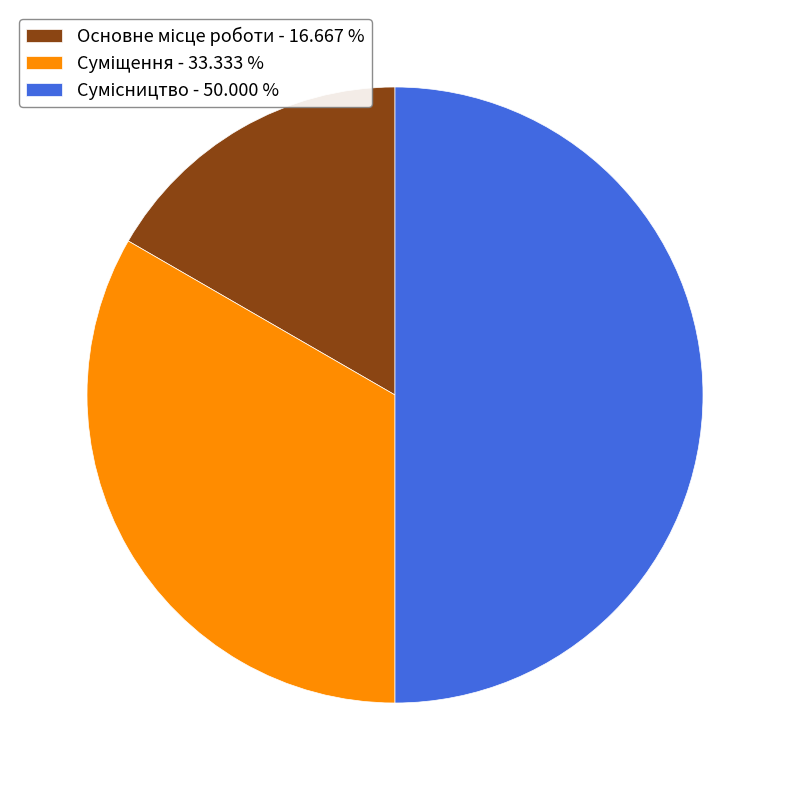

Count the number of slices in the pie.

3